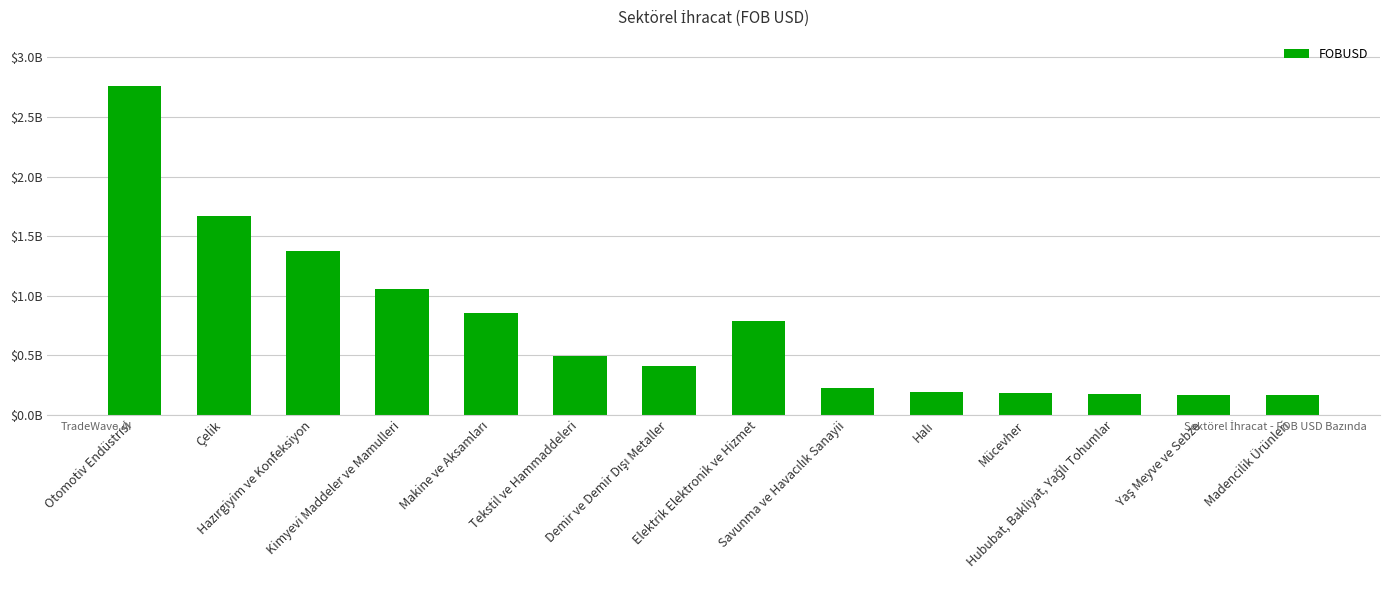

Approximately how many times larger is the value at Mücevher compared to Hazırgiyim ve Konfeksiyon?

0.1